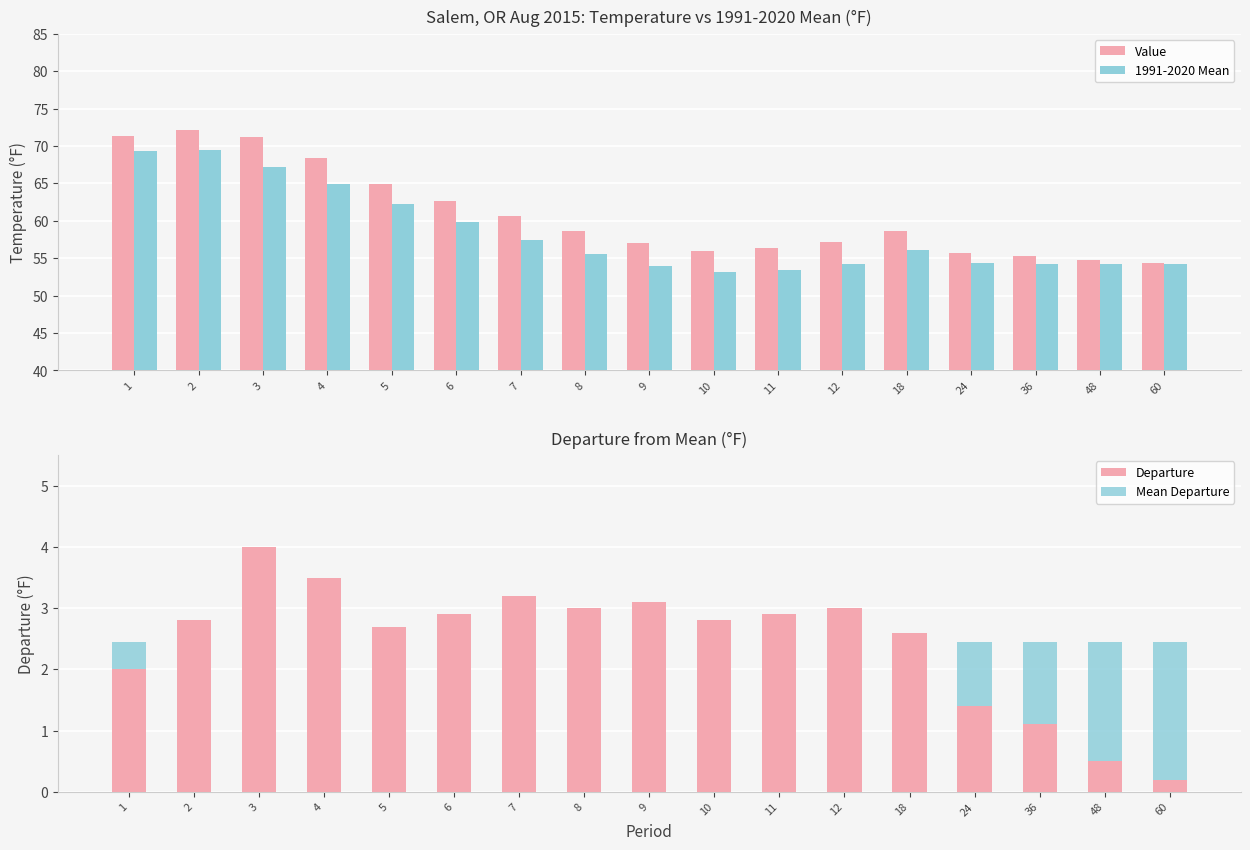

What is the minimum value shown in the chart?

0.2